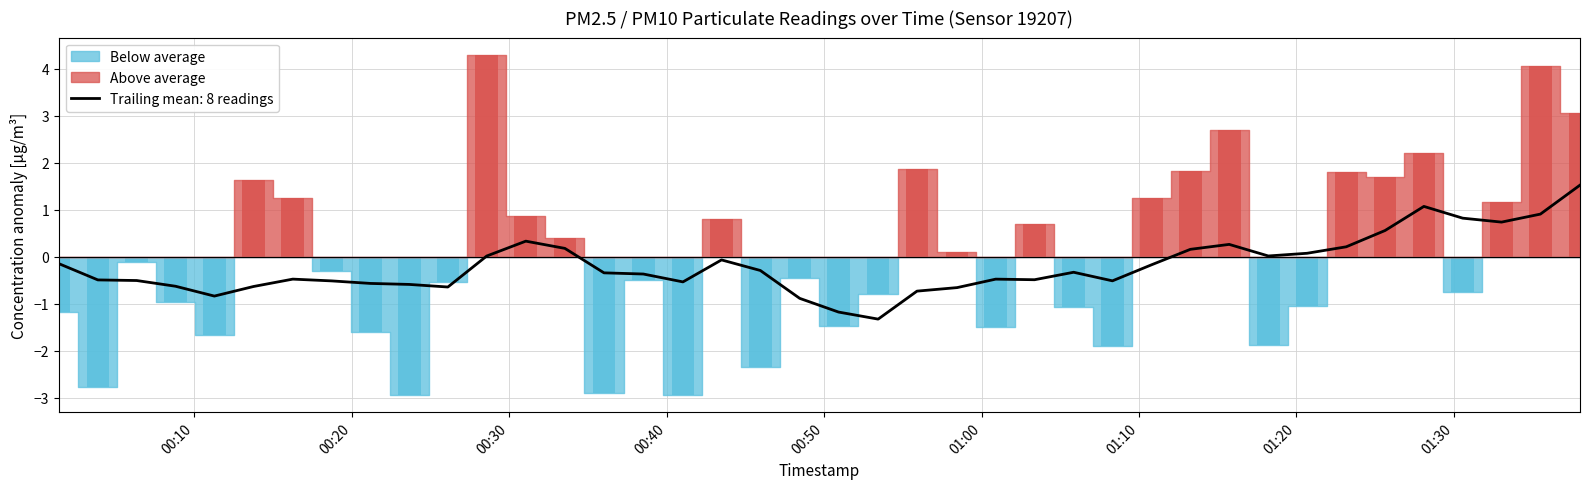

What is the highest value of the Trailing mean: 8 readings series?

1.5